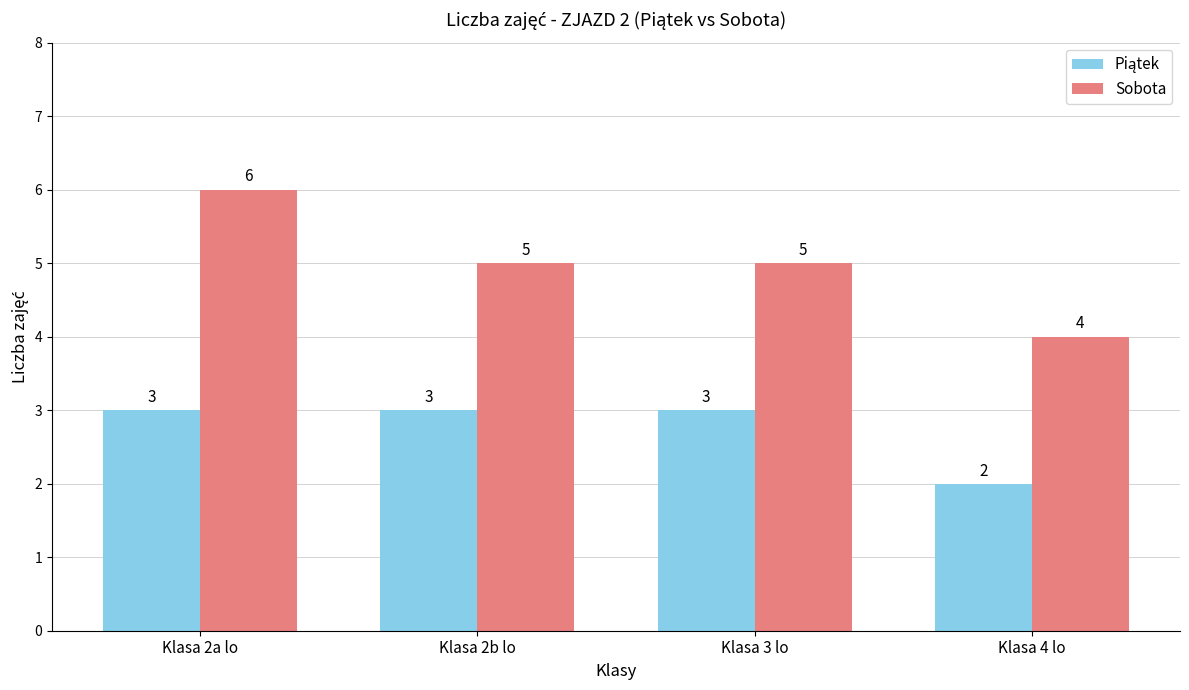

Which series has the largest total across all categories?

Sobota